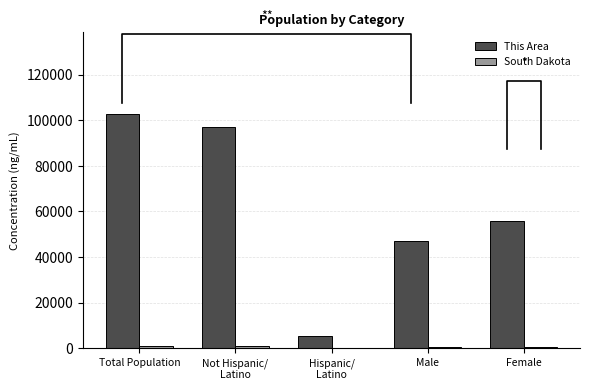

What is the spread (max minus min) of values at Female?

55393.2